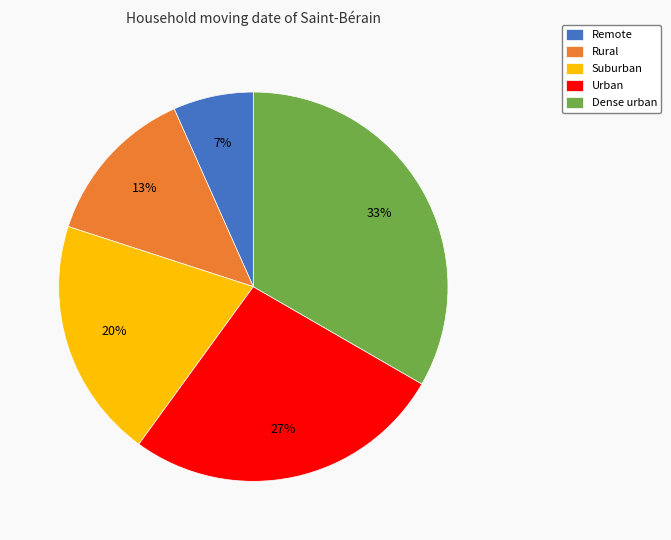

To the nearest percent, what is the average slice percentage?

20%